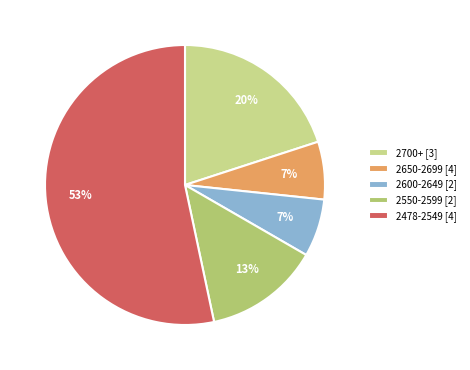

Count the number of slices in the pie.

5